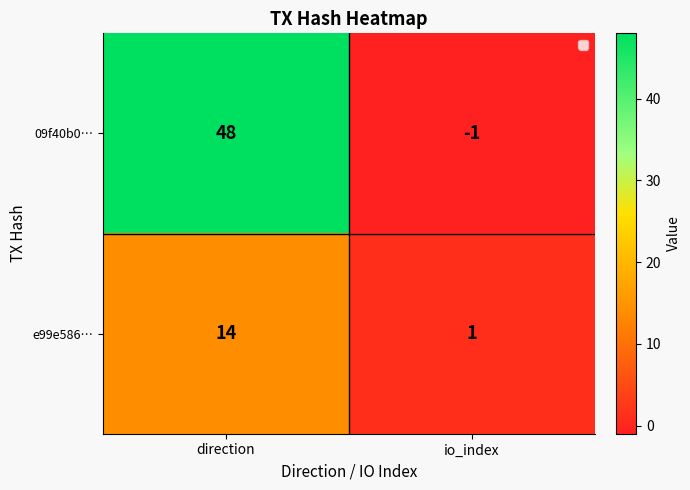

True or false: e99e586… has a value of 8 at direction.

False